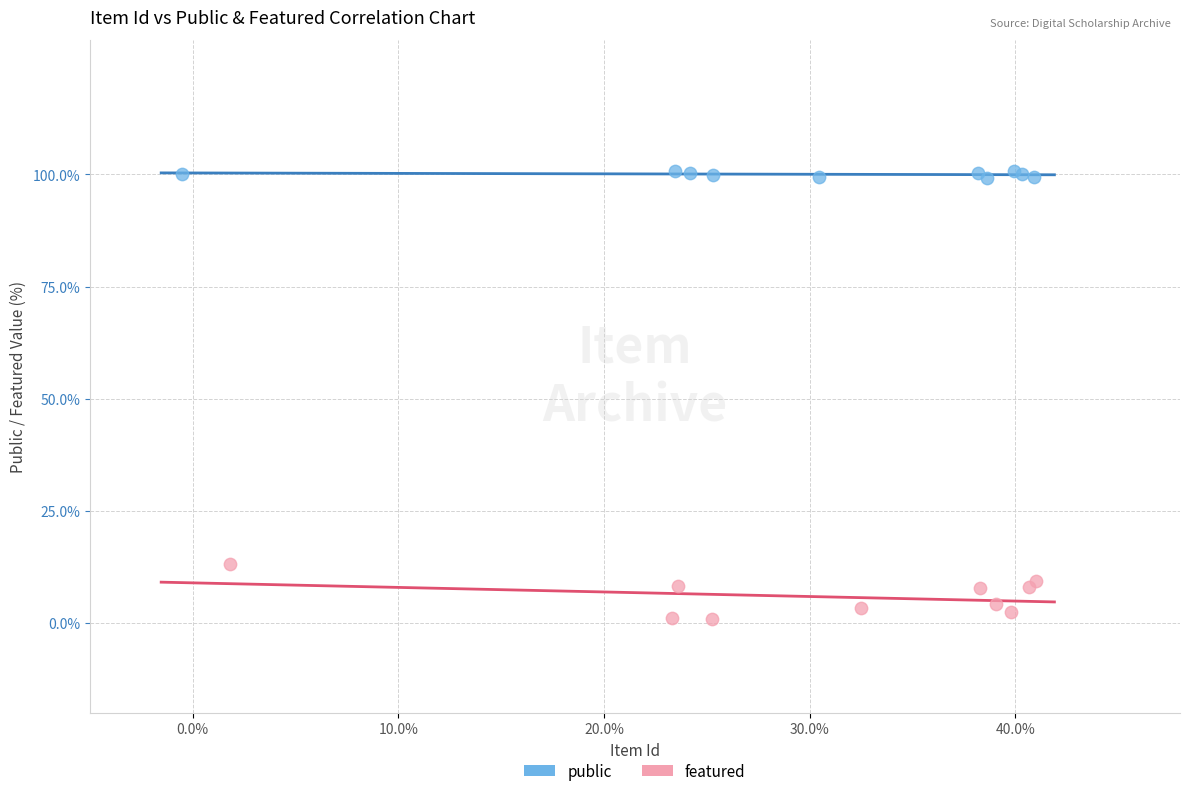

What are all the series names shown in the legend?

public, featured